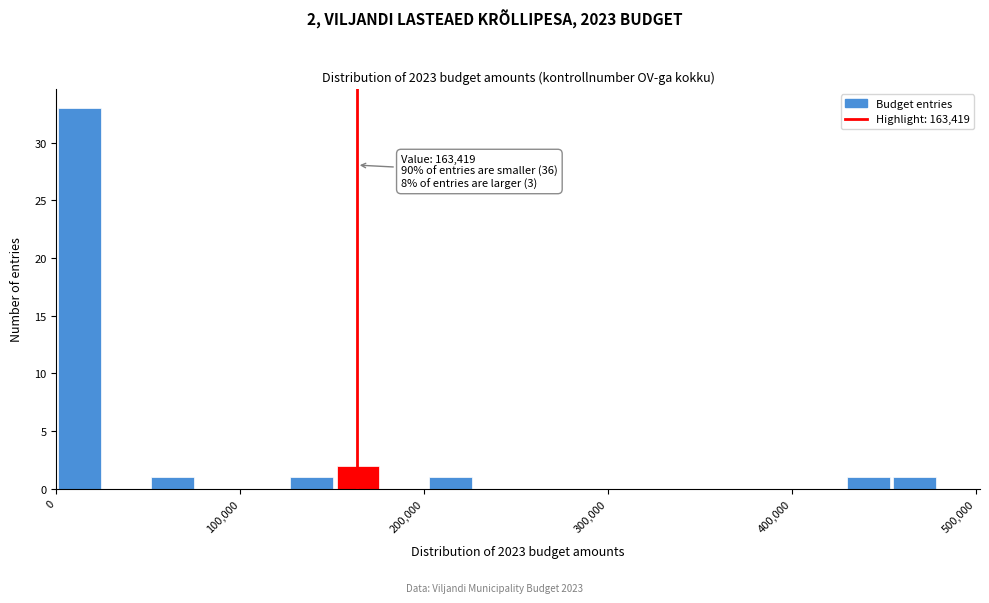

Around what value on the x-axis is the tallest bar? Give the approximate position of its centre, as read against the axis.

10000